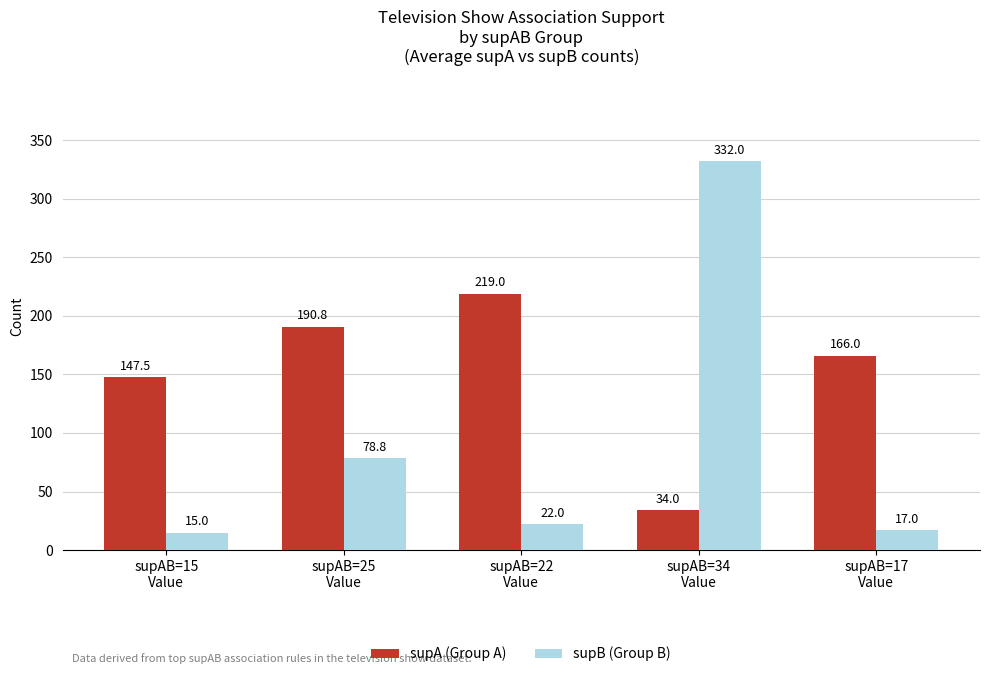

At which label does supA (Group A) reach its minimum?

supAB=34
Value